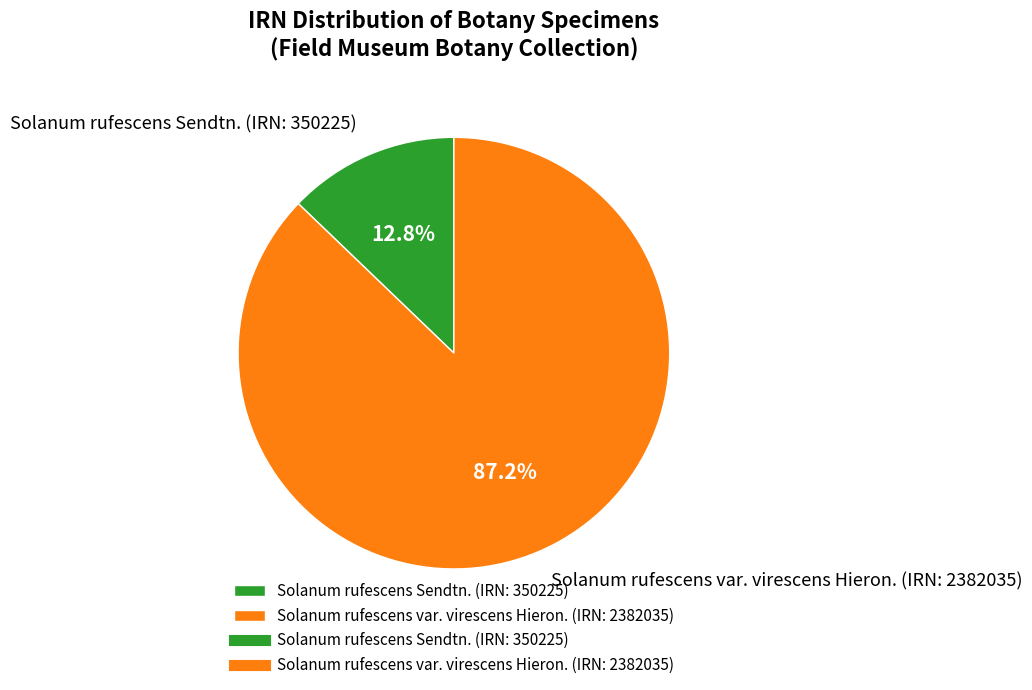

What is the total percentage of Solanum rufescens Sendtn. (IRN: 350225) and Solanum rufescens var. virescens Hieron. (IRN: 2382035)?

100.0%